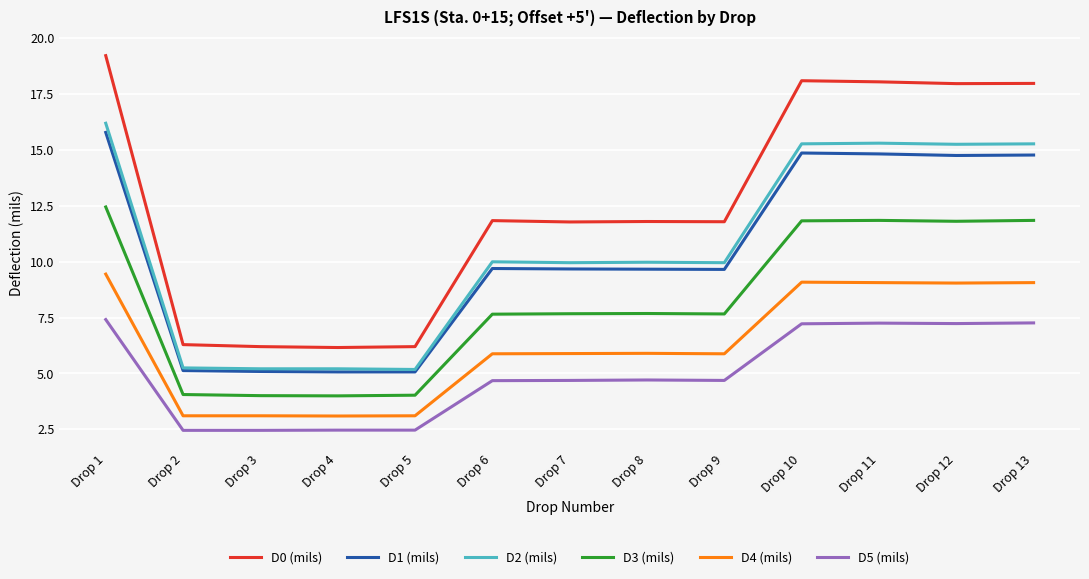

Is it true that D0 (mils) equals 9.4 at Drop 3?

False